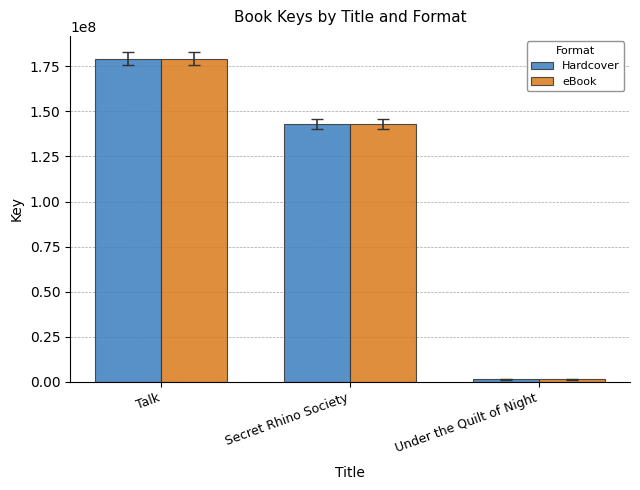

At how many categories does at least one series exceed 104259449?

2